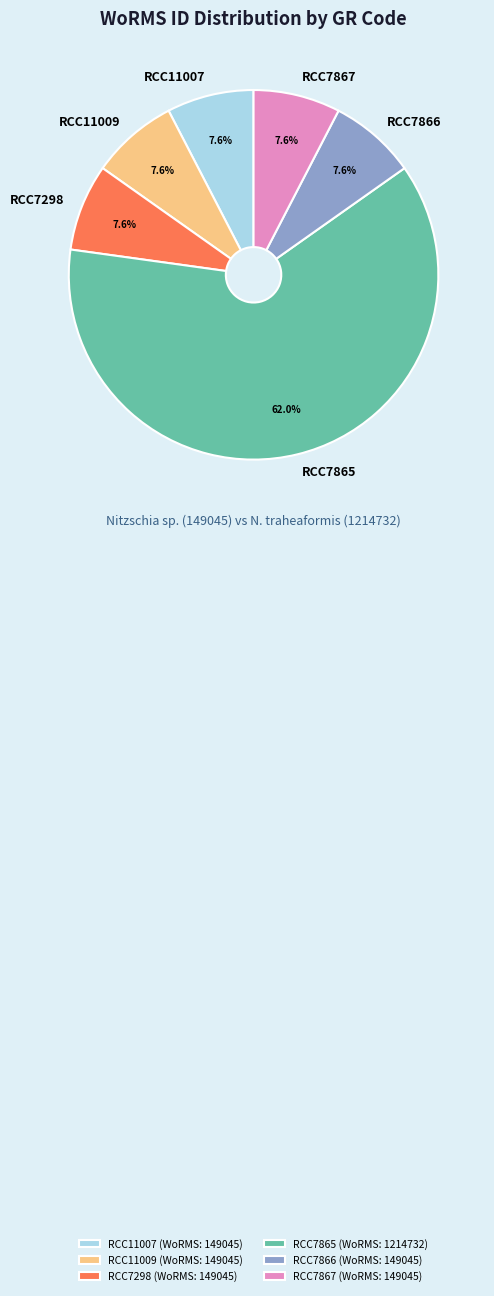

The RCC7867 slice represents 17% of the pie. True or false?

False